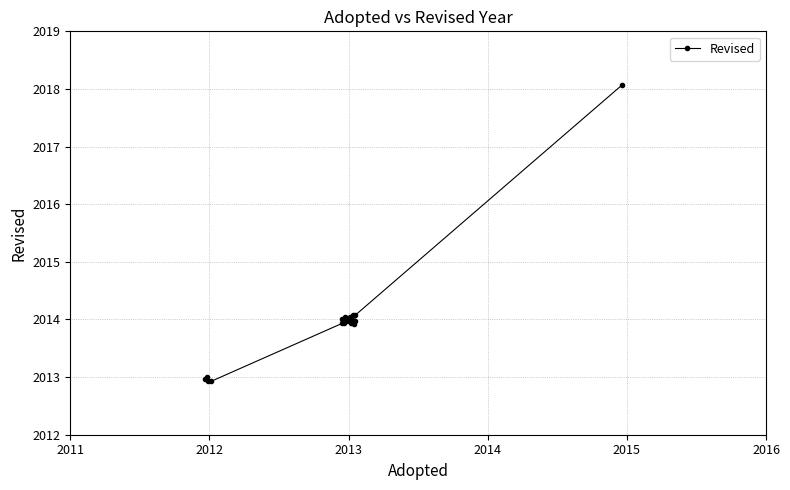

What is the difference between the second highest and second lowest values?

1.1